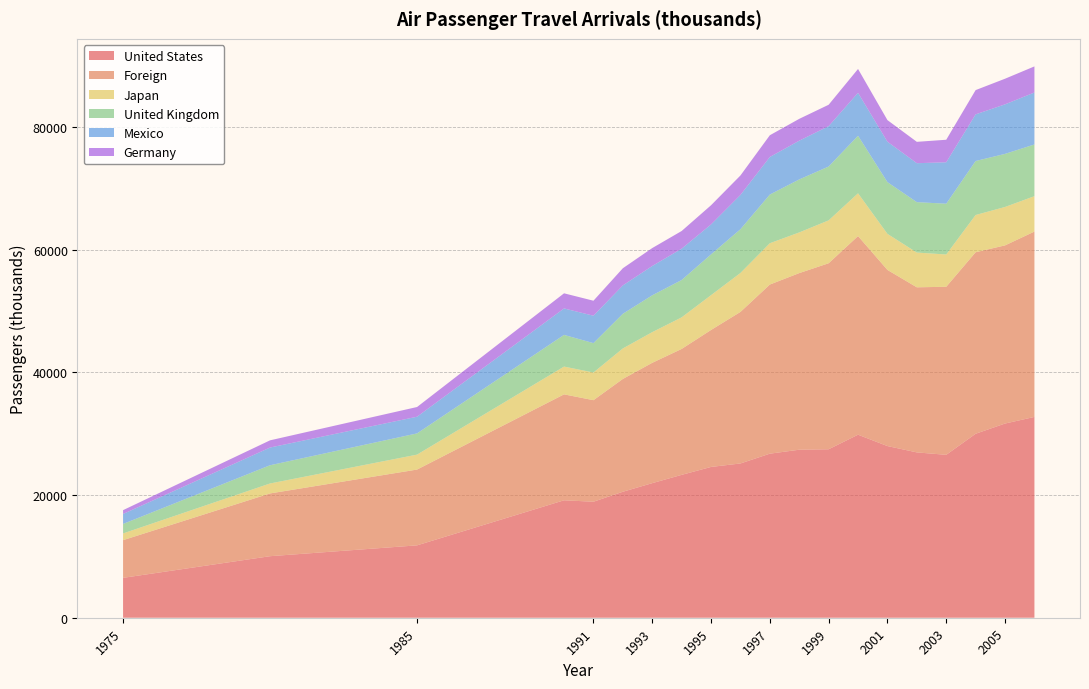

Reading left to right, what are all the values shown in this chart?

United States: 1975=6502	1980=10031	1985=11798	1990=19145	1991=18910	1992=20537	1993=21940	1994=23291	1995=24582	1996=25148	1997=26744	1998=27390	1999=27462	2000=29837	2001=27985	2002=26953	2003=26557	2004=29992	2005=31657	2006=32735
Foreign: 1975=6144	1980=10231	1985=12357	1990=17269	1991=16554	1992=18390	1993=19618	1994=20527	1995=22328	1996=24704	1997=27571	1998=28791	1999=30324	2000=32380	2001=28715	2002=26912	2003=27395	2004=29591	2005=29042	2006=30217
Japan: 1975=1095	1980=1624	1985=2435	1990=4528	1991=4510	1992=4972	1993=4999	1994=5149	1995=5676	1996=6349	1997=6736	1998=6630	1999=6991	2000=6974	2001=5876	2002=5666	2003=5261	2004=6071	2005=6263	2006=5769
United Kingdom: 1975=1549	1980=2973	1985=3460	1990=5166	1991=4793	1992=5651	1993=6006	1994=6087	1995=6648	1996=7131	1997=7935	1998=8640	1999=8780	2000=9382	2001=8435	2002=8217	2003=8281	2004=8801	2005=8654	2006=8432
Mexico: 1975=1626	1980=2886	1985=2719	1990=4313	1991=4467	1992=4625	1993=4778	1994=5107	1995=4884	1996=5591	1997=6124	1998=6318	1999=6576	2000=6999	2001=6591	2002=6349	2003=6753	2004=7604	2005=8075	2006=8471
Germany: 1975=622	1980=1175	1985=1582	1990=2466	1991=2444	1992=2797	1993=2922	1994=2883	1995=3125	1996=3173	1997=3545	1998=3558	1999=3491	2000=3886	2001=3519	2002=3483	2003=3673	2004=3955	2005=4177	2006=4252